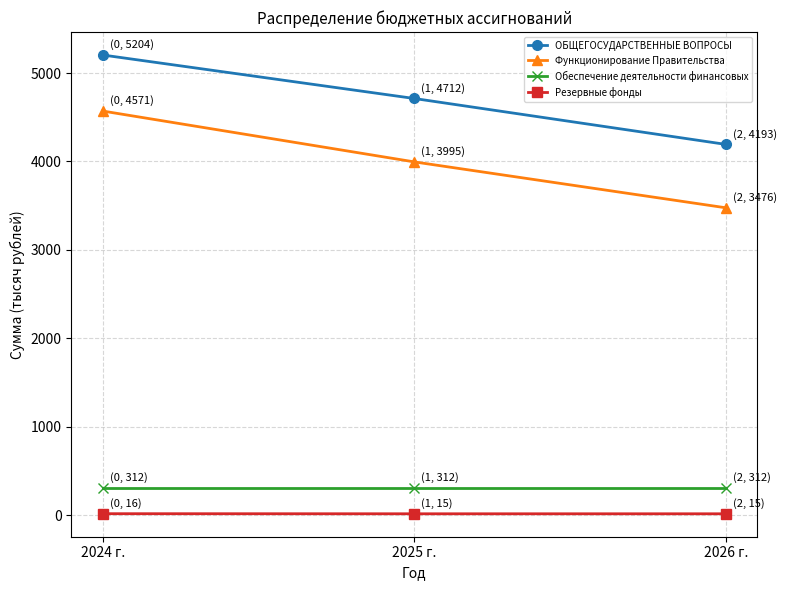

Is the value of Резервные фонды at 2026 г. greater than the value of ОБЩЕГОСУДАРСТВЕННЫЕ ВОПРОСЫ at 2024 г.?

No